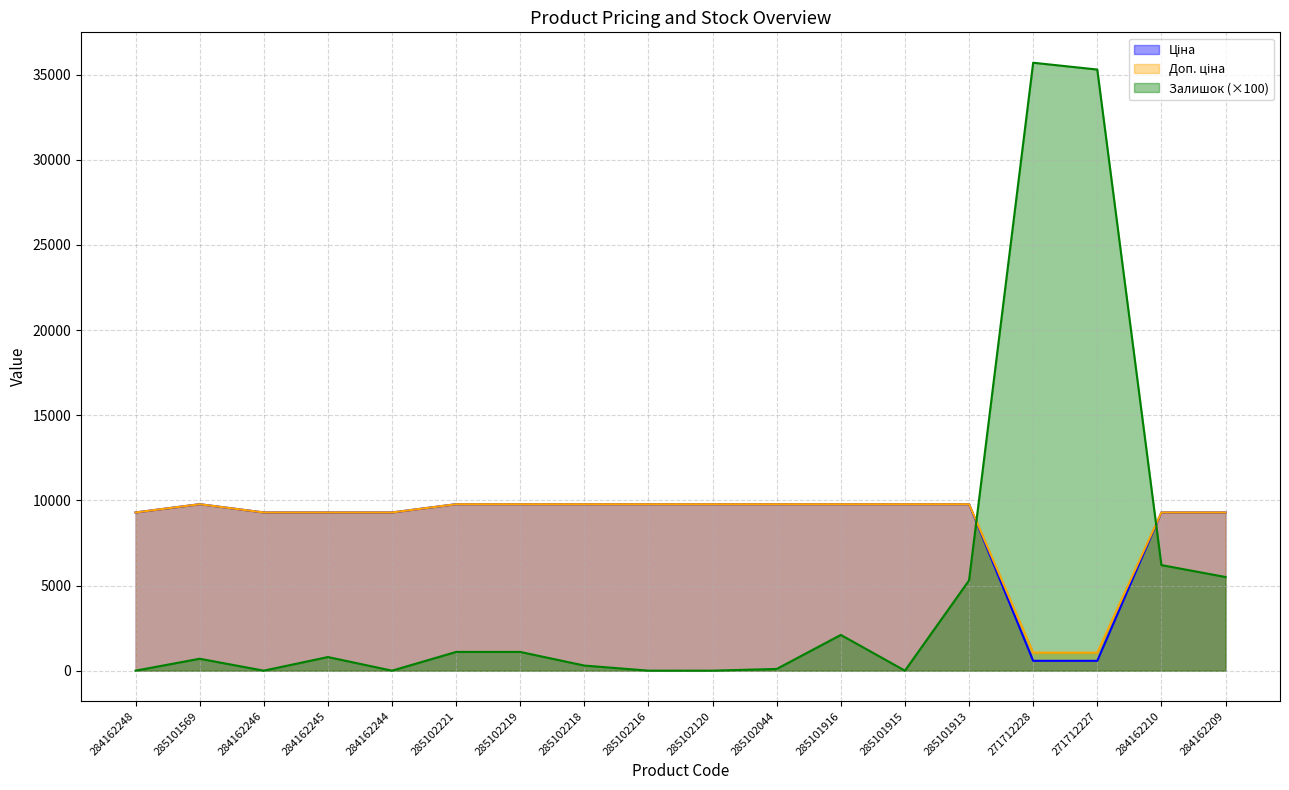

At how many categories does at least one series exceed 18150?

2